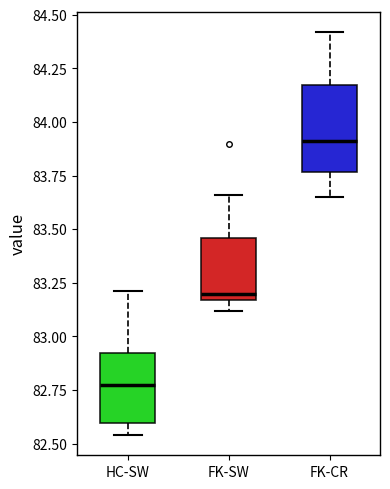

Where does the upper whisker of the box for FK-SW end on the y-axis? The values are not printed on the chart, so give them approximately, as read against the axis.

83.65